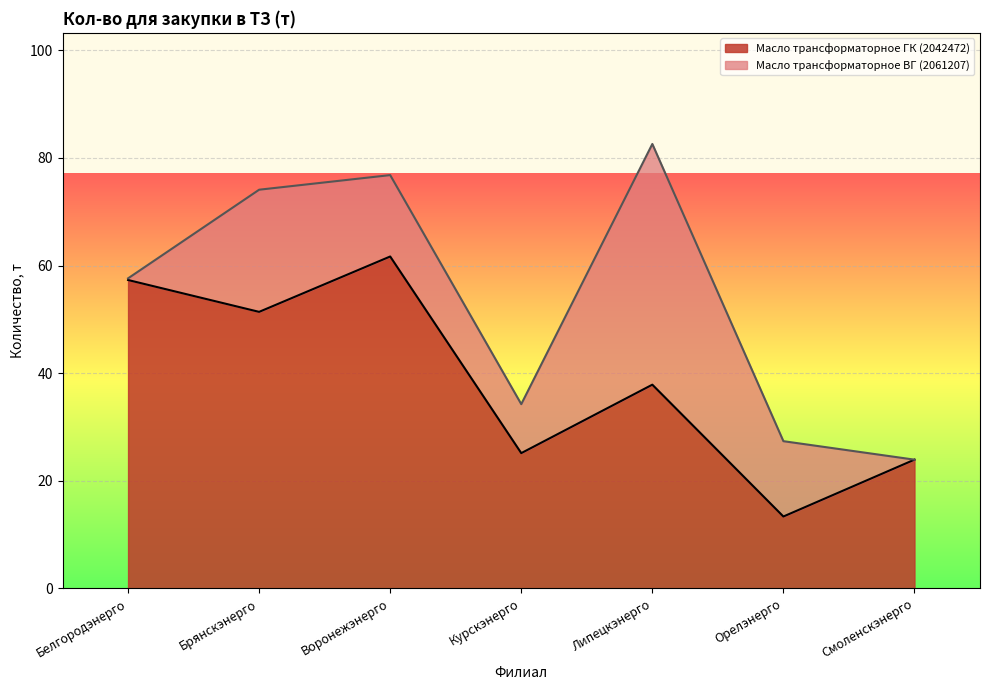

Reading left to right, extract all data points from this chart.

Белгородэнерго=57.3	Брянскэнерго=51.4	Воронежэнерго=61.7	Курскэнерго=25.1	Липецкэнерго=37.9	Орелэнерго=13.4	Смоленскэнерго=23.9